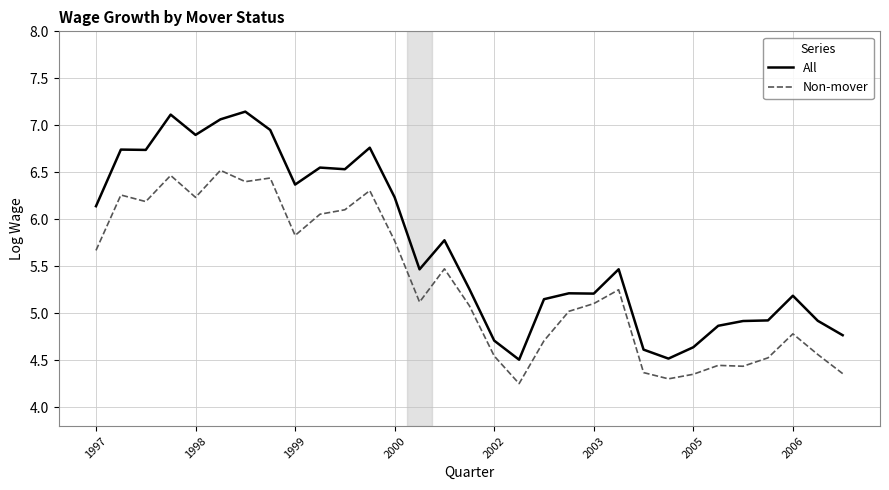

List the series in order of their peak value, lowest first.

Non-mover, All